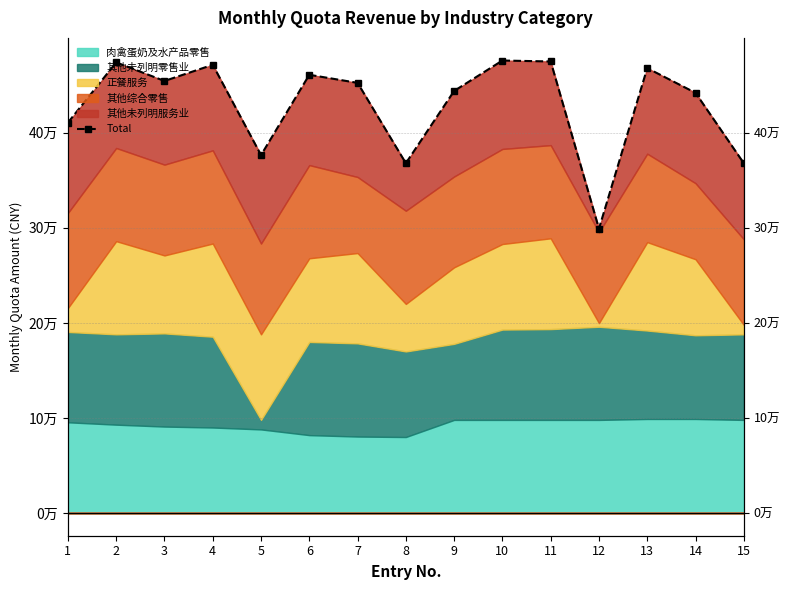

What is the value of the 2nd point from the left?

47.4